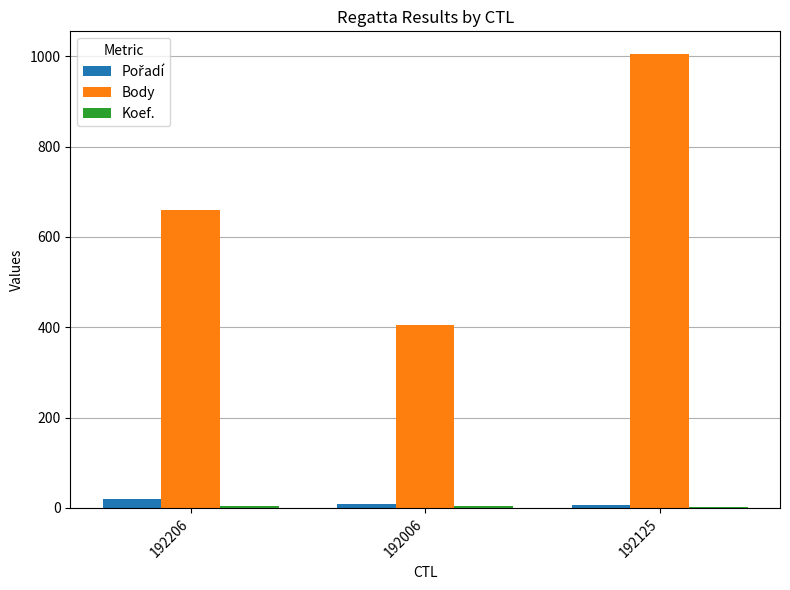

Which series has the largest total across all categories?

Body